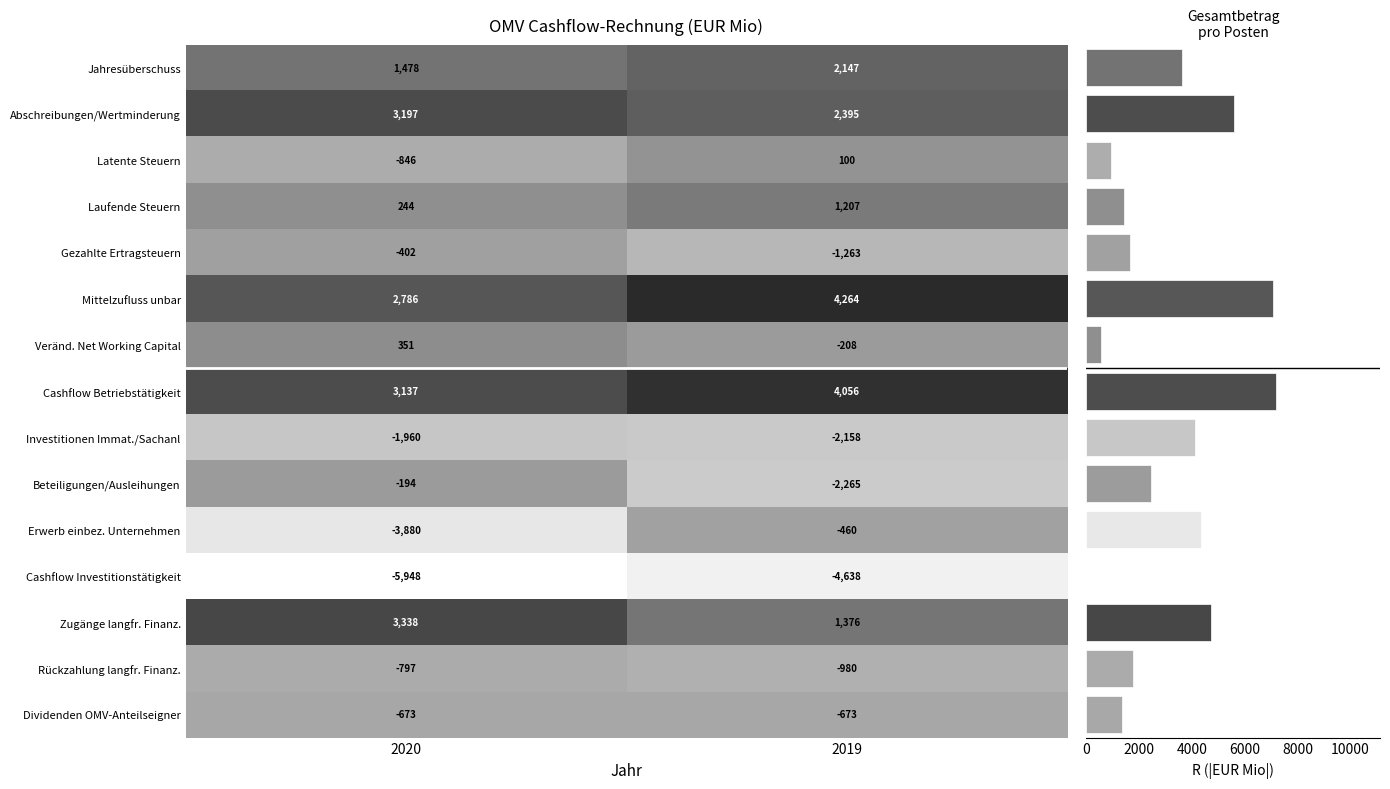

Read the Beteiligungen/Ausleihungen value at 1, to the nearest 100.

-2300